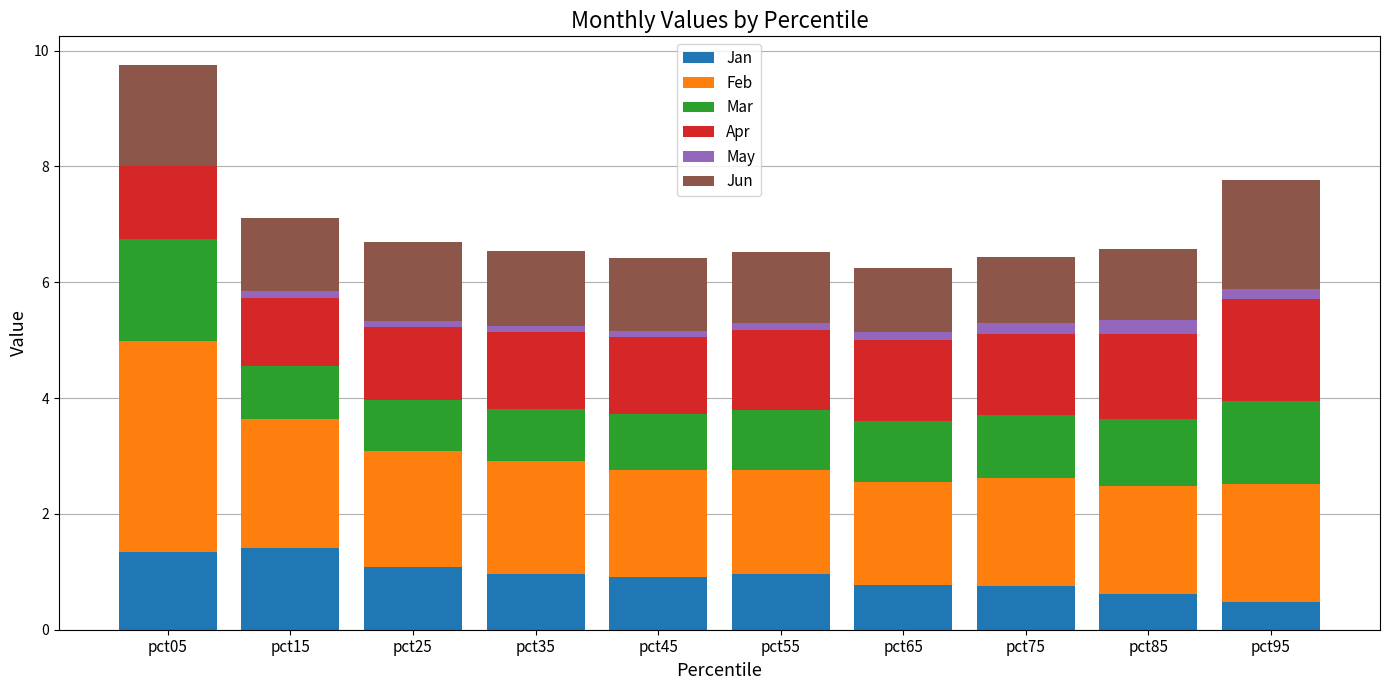

Which series has the widest spread of values?

Feb